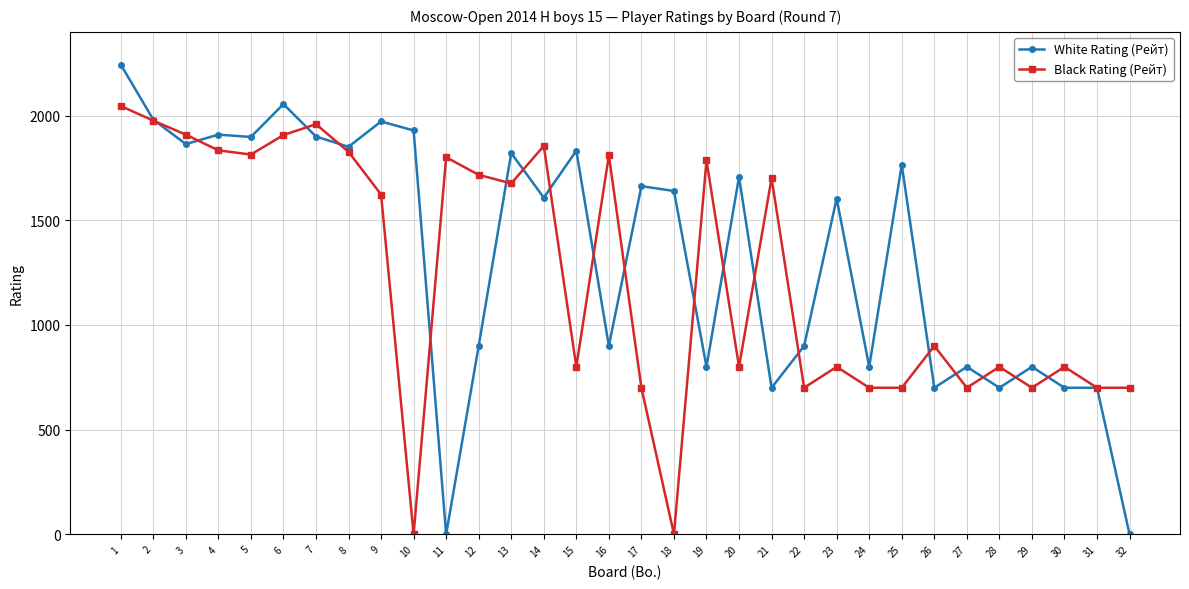

At how many categories does at least one series exceed 1034?

23